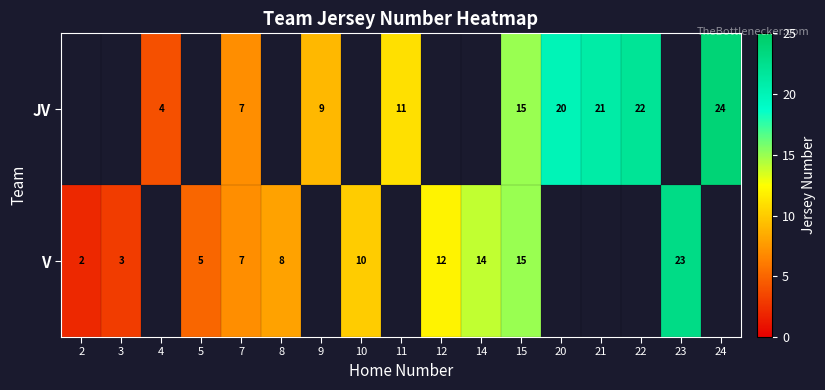

What is the total value across all series at 7?

14